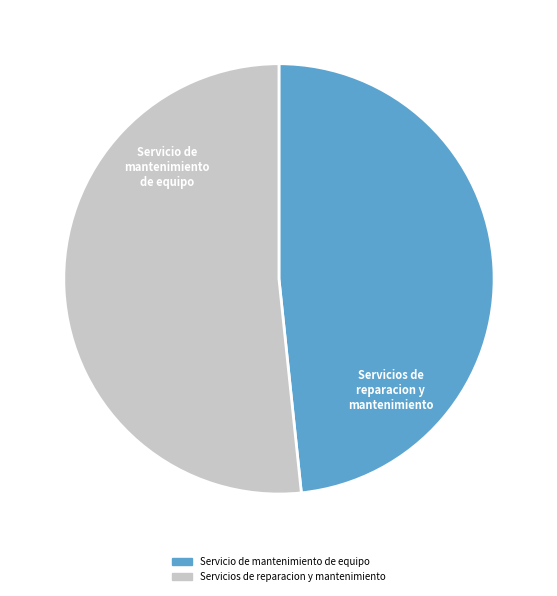

Which category has the biggest portion of the pie?

Servicios de reparacion y mantenimiento